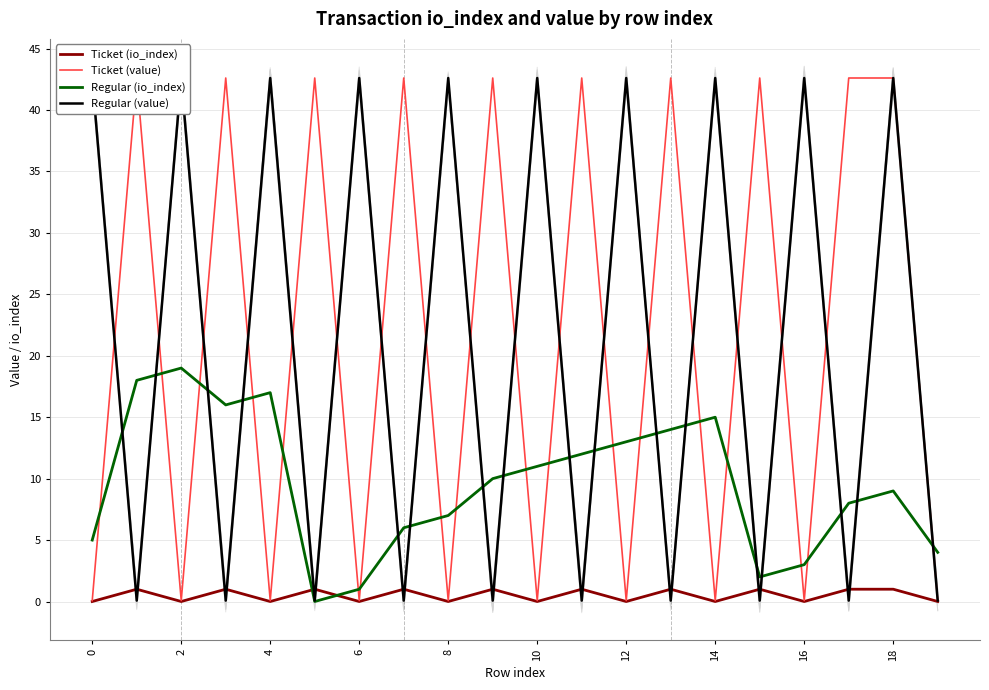

Rank the series by their maximum value, from lowest to highest.

Ticket (io_index), Regular (io_index), Ticket (value), Regular (value)